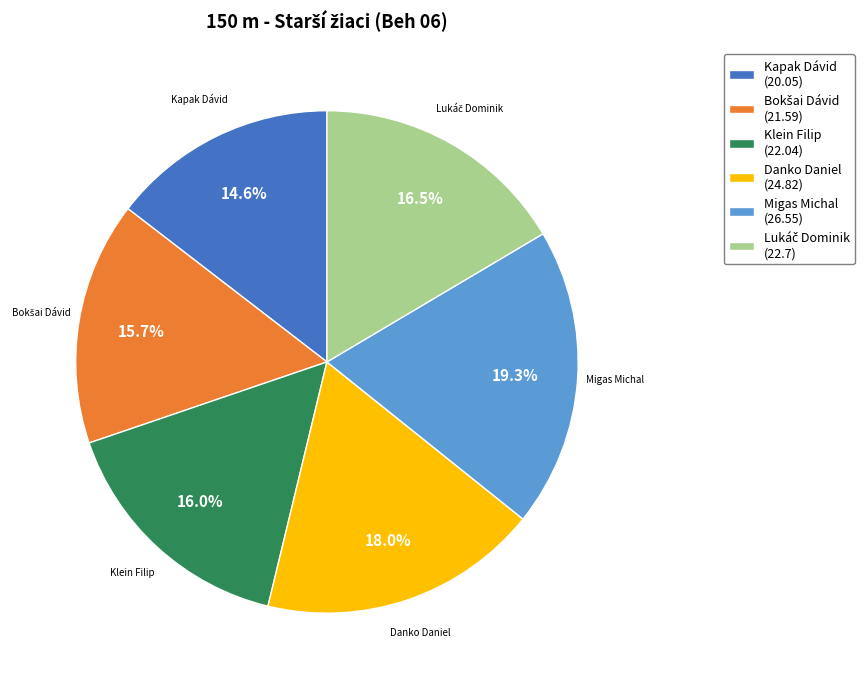

Combined, what portion of the pie is Danko Daniel (24.82) and Klein Filip (22.04)?

34.0%